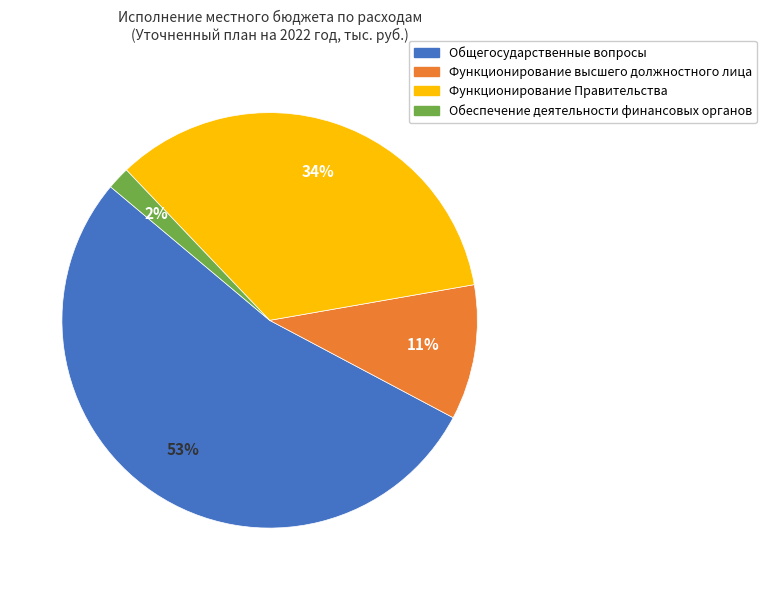

Which category has the smallest portion of the pie?

Обеспечение деятельности финансовых органов